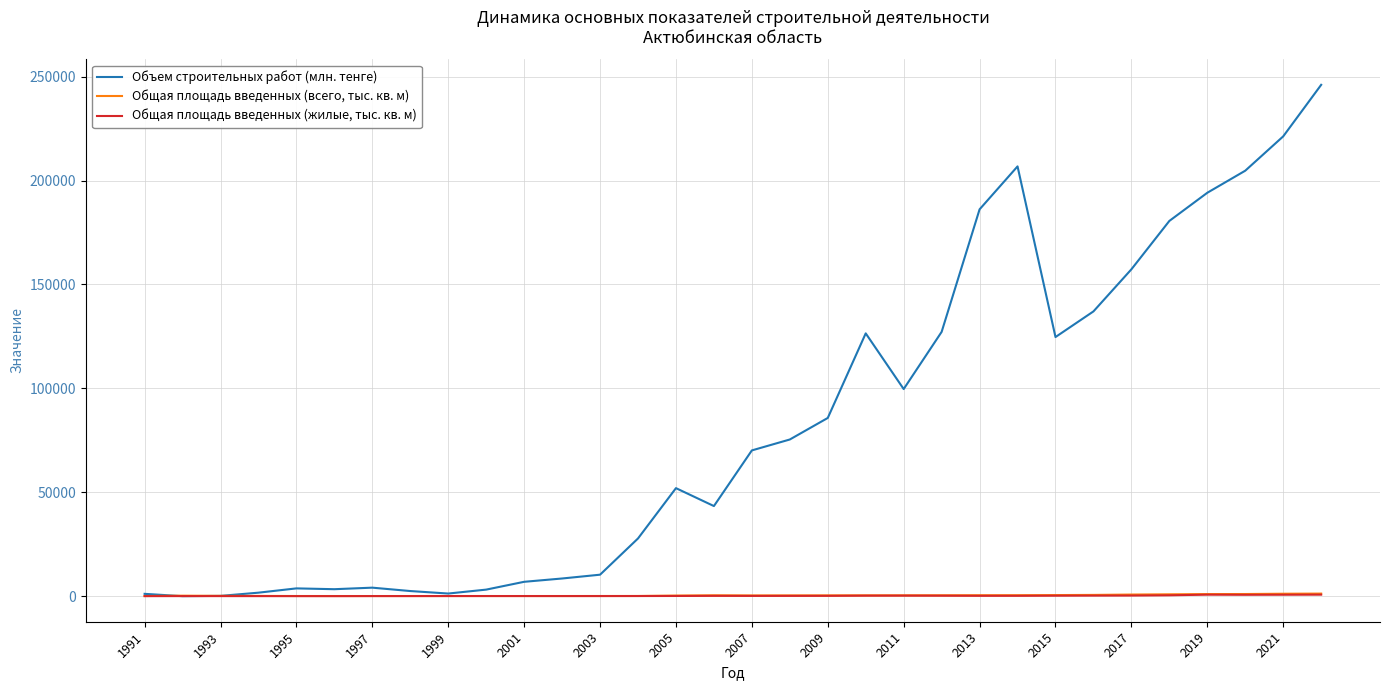

Which series has the widest spread of values?

Объем строительных работ (млн. тенге)